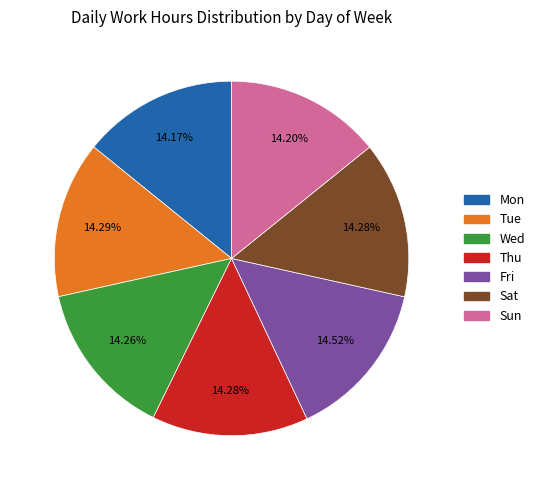

The Wed slice represents 21% of the pie. True or false?

False